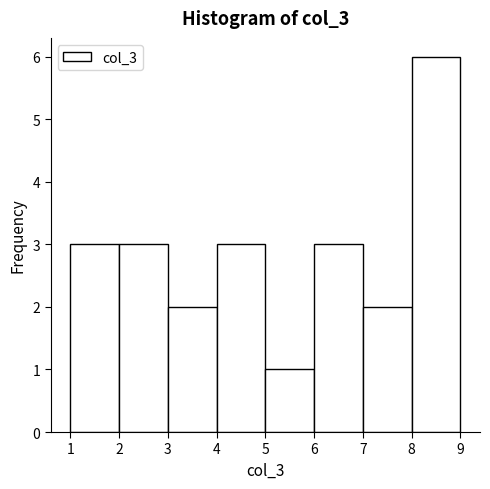

Which range on the x-axis has the tallest bar?

8 to 9